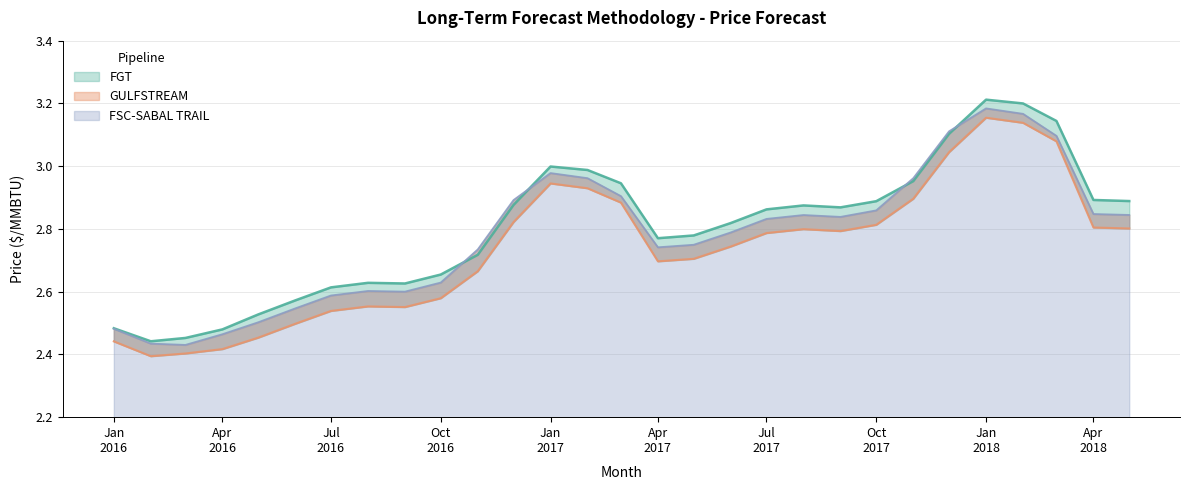

At which category is the sum across all series the highest?

Jan 2018